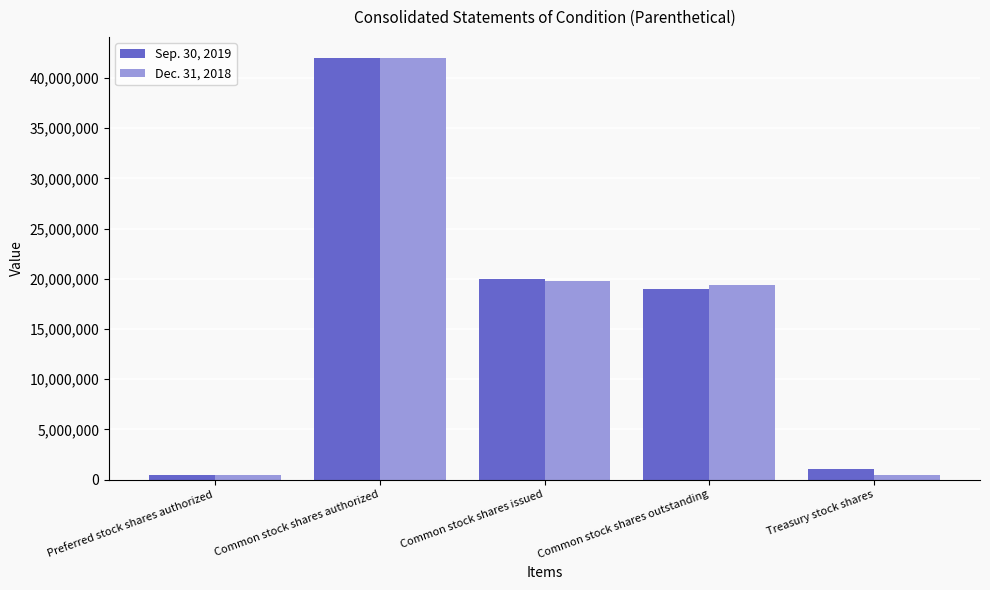

What is the approximate value of Sep. 30, 2019 at Common stock shares authorized, to the nearest 50?

42000000